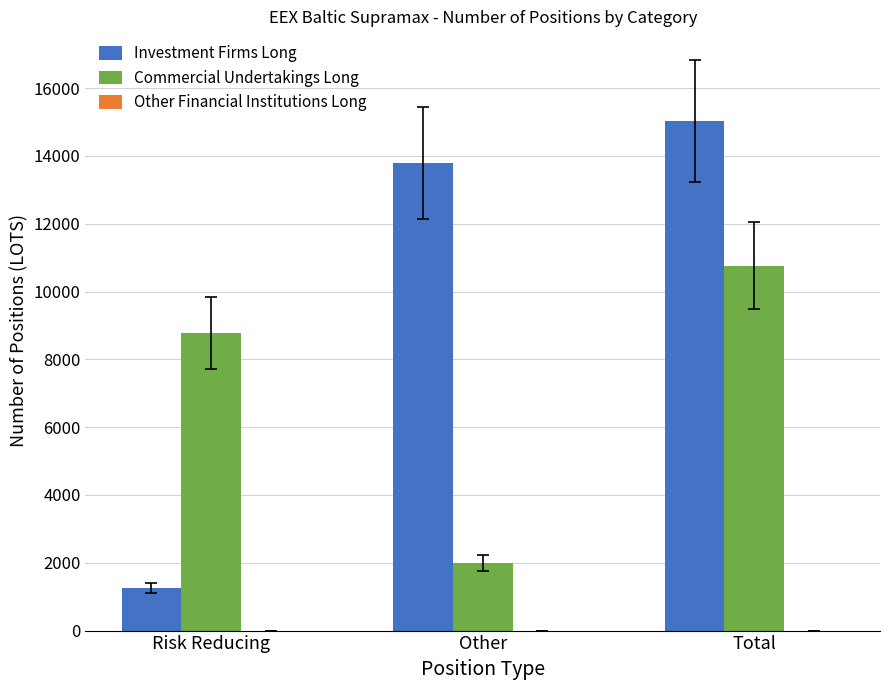

List the series in order of their peak value, highest first.

Investment Firms Long, Commercial Undertakings Long